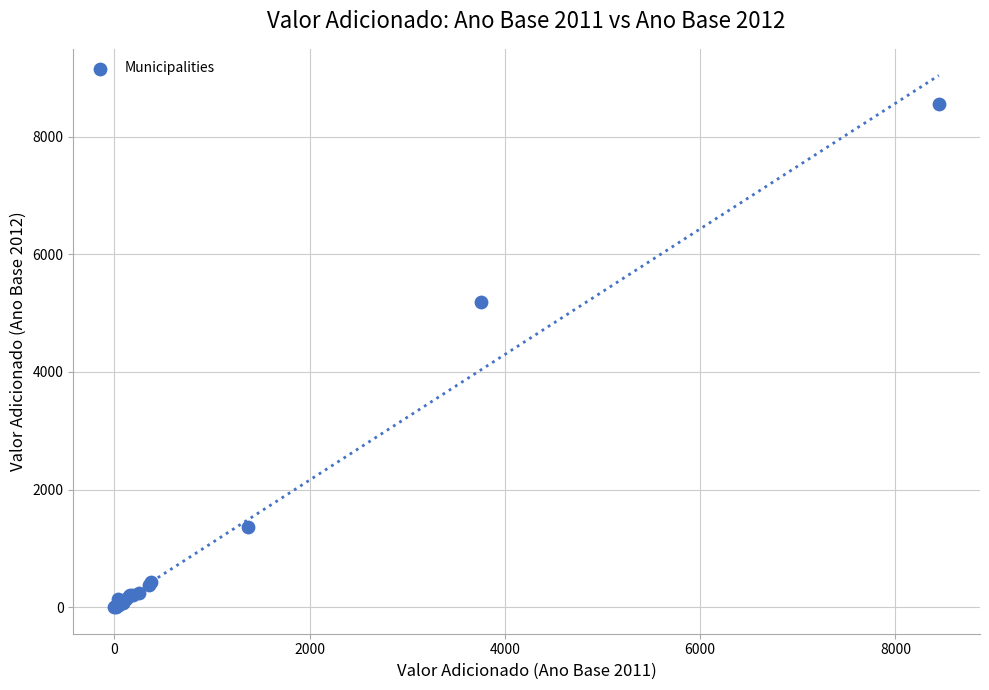

What Y value in the scatter plot is closest to 4276?

5191.3